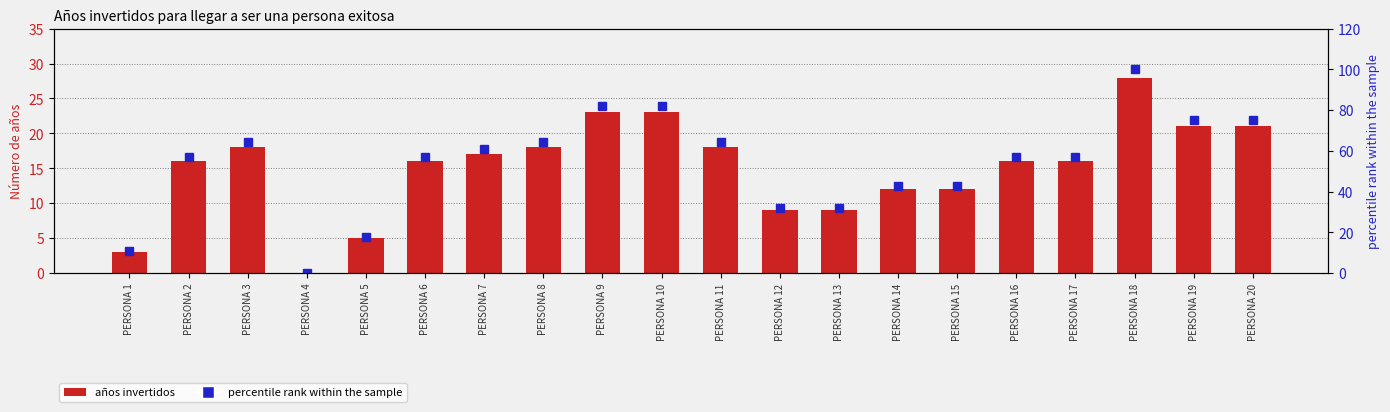

How many values in the percentile rank within sample series are below 57?

7